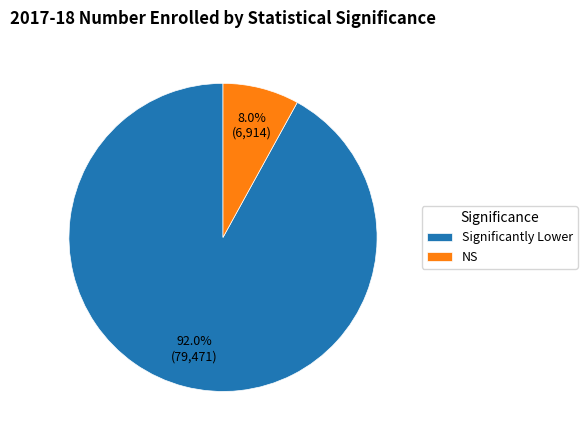

Is there a majority slice in this chart?

Yes